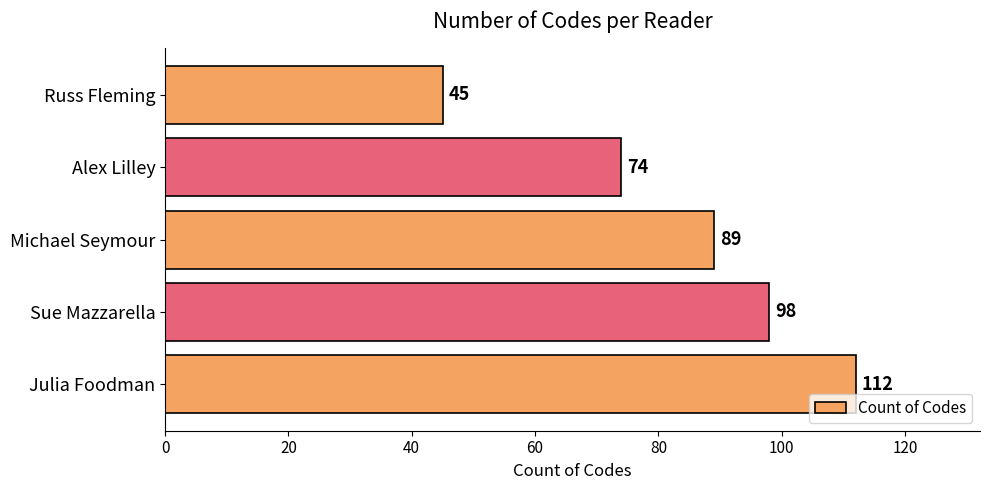

Between Russ Fleming and Sue Mazzarella, which is larger?

Sue Mazzarella